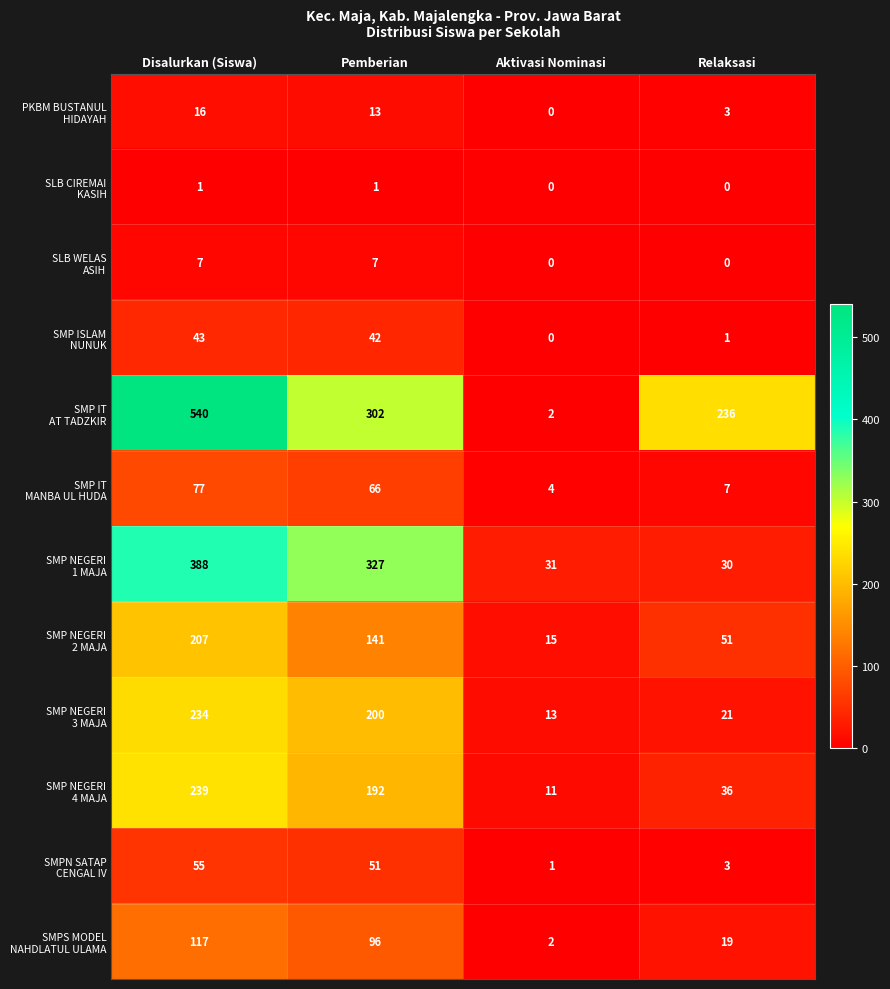

What is the spread (max minus min) of values at Relaksasi?

236